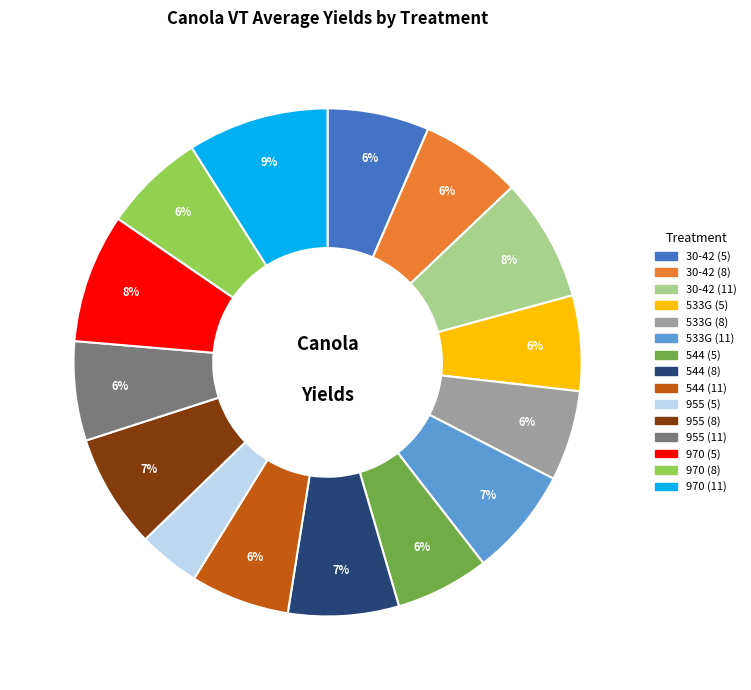

Is it true that 955 (11) is 17% of the pie?

False